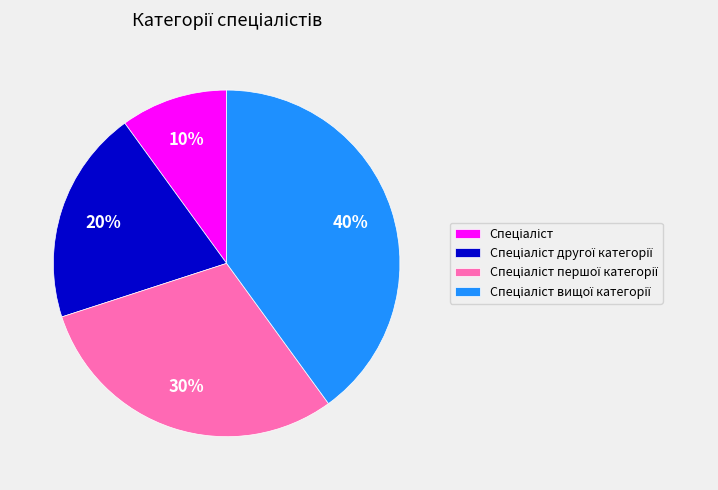

To the nearest percent, what is the difference between the largest and smallest slice percentages?

30%